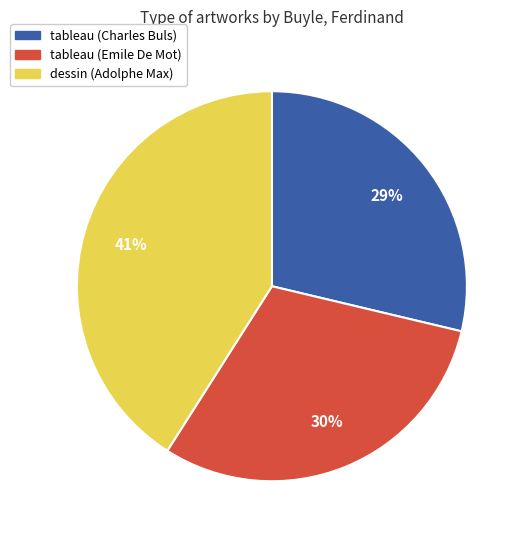

Does any single category account for the majority?

No